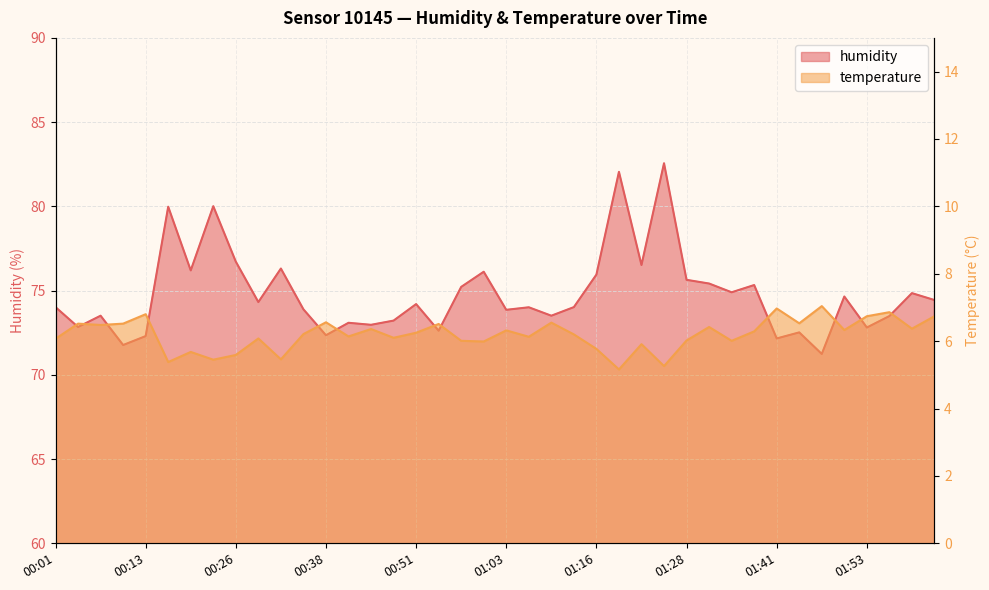

At how many categories does at least one series exceed 49?

40